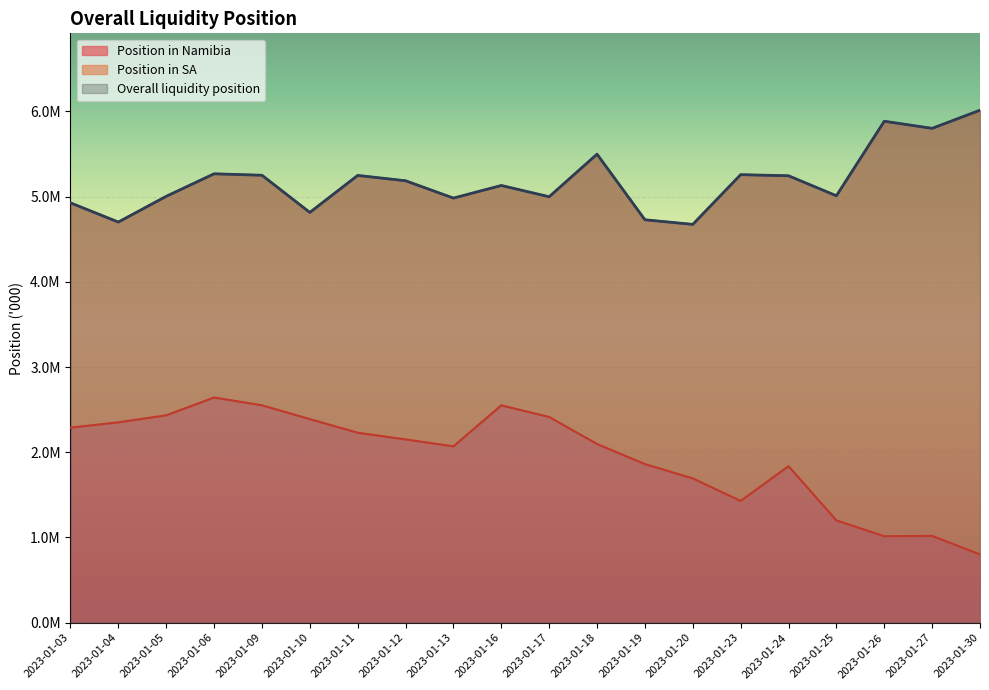

At which label does Overall liquidity position first exceed 5185231?

2023-01-06